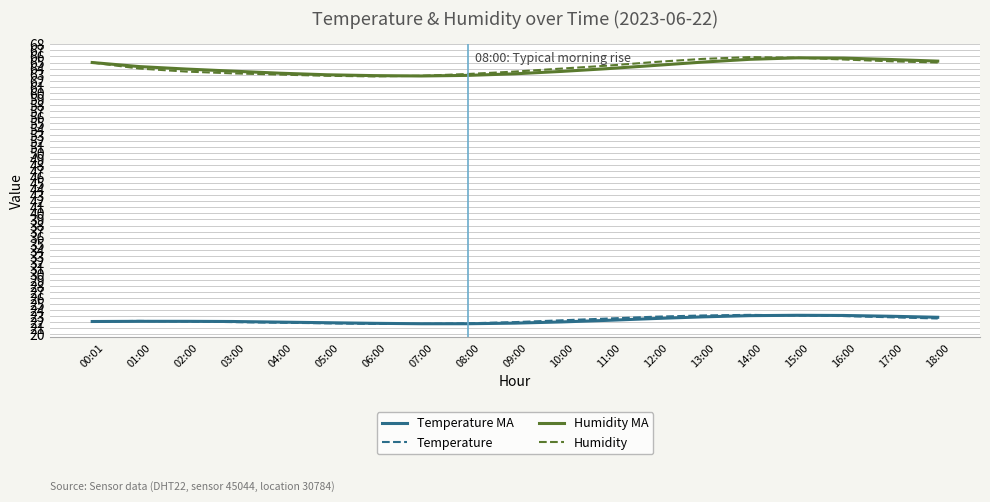

True or false: Temperature and Humidity MA cross at least once.

False